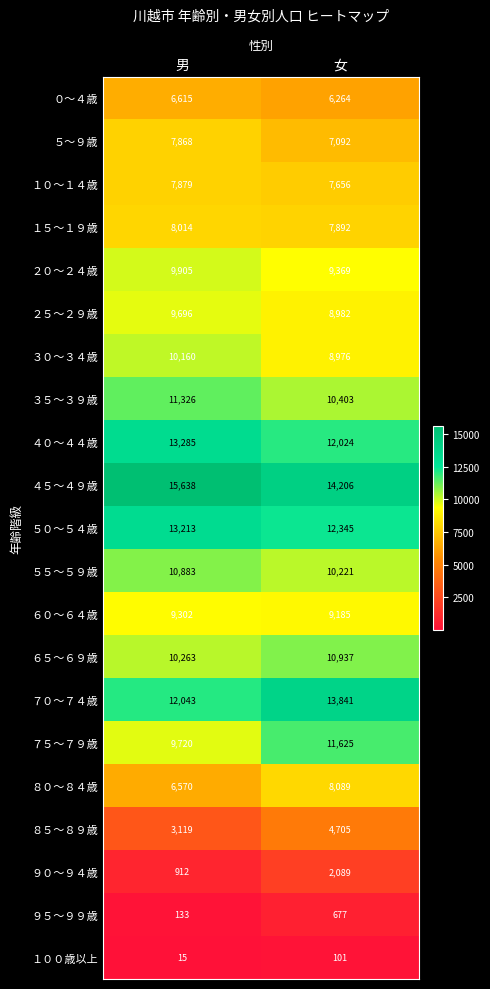

At which label does ８０～８４歳 reach its minimum?

男